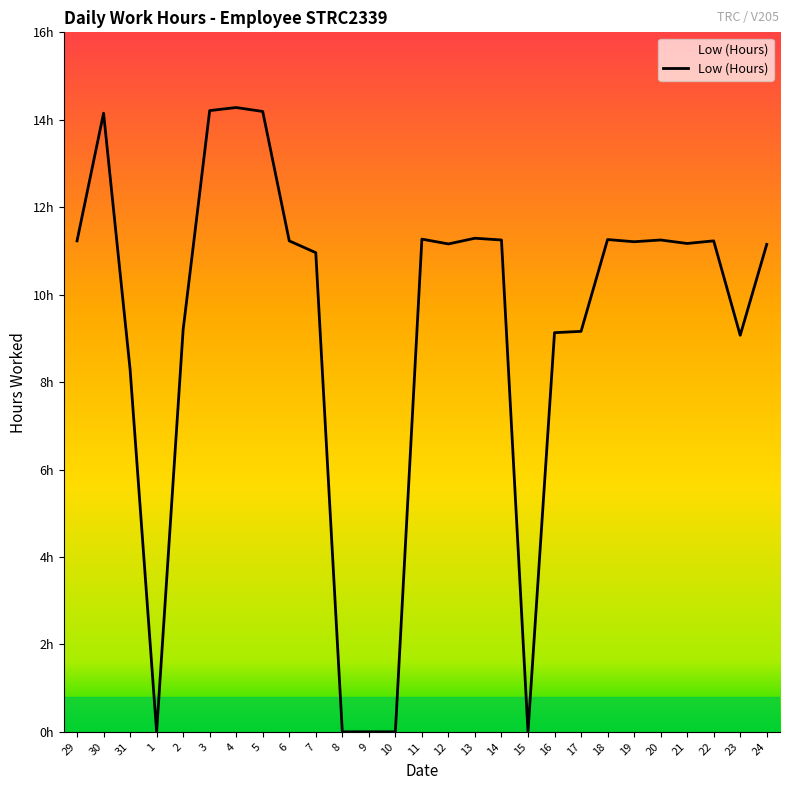

Rank the categories by value from highest to lowest.

4, 3, 5, 30, 13, 11, 18, 14, 20, 29, 6, 22, 19, 21, 12, 24, 7, 2, 17, 16, 23, 31, 1, 8, 9, 10, 15